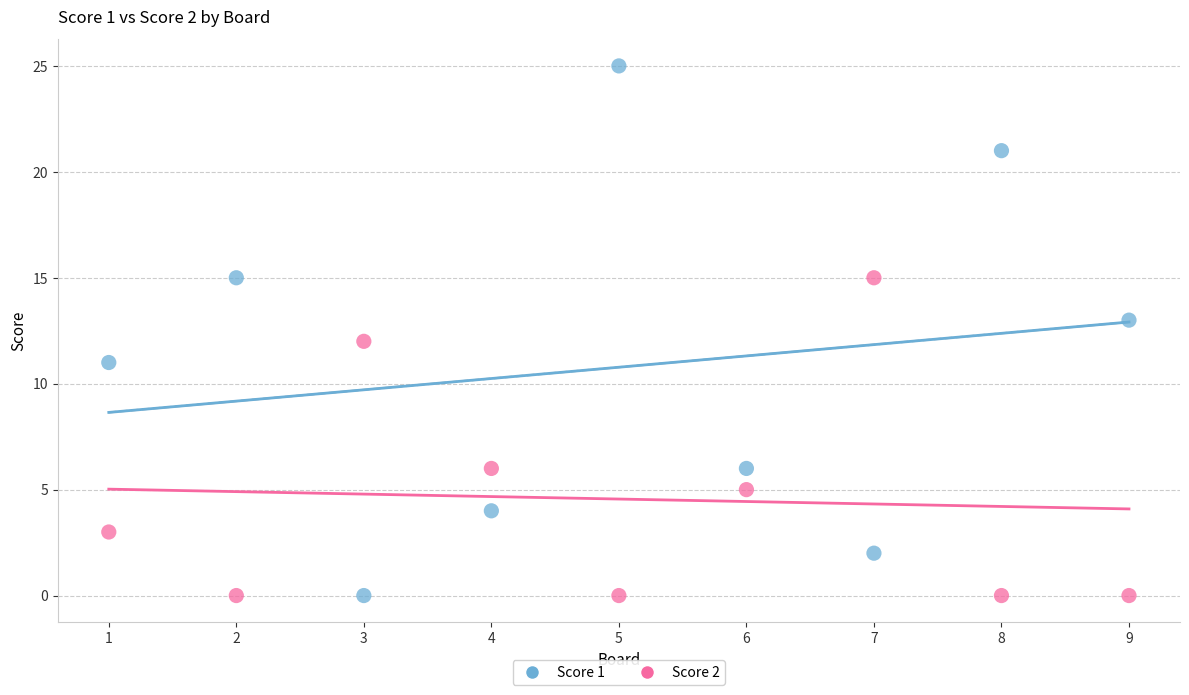

Which series has the widest spread of Y values?

Score 1